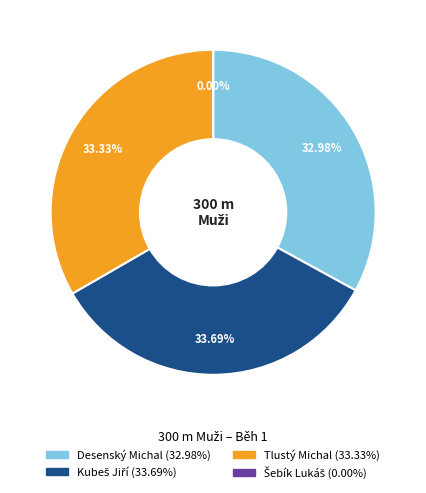

To the nearest percent, what is the combined percentage of Tlustý Michal and Desenský Michal?

66%